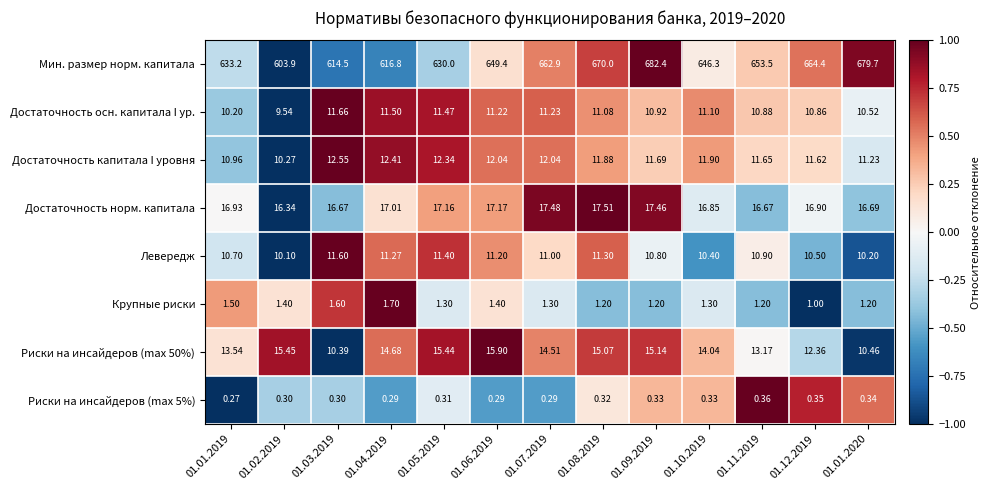

How many data points does each series have?

13